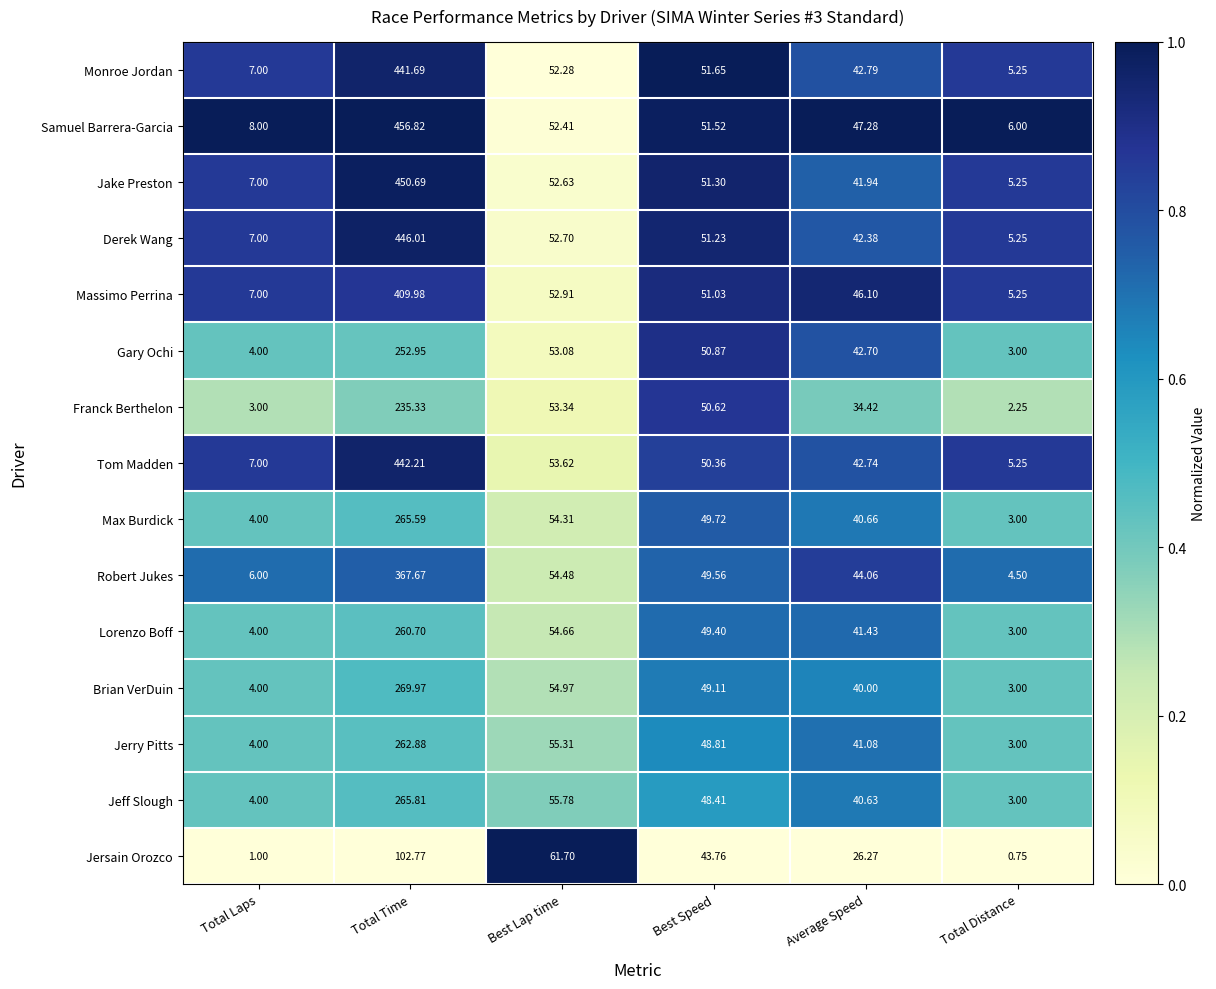

Rank the series by their maximum value, from lowest to highest.

Jersain Orozco, Franck Berthelon, Gary Ochi, Lorenzo Boff, Jerry Pitts, Max Burdick, Jeff Slough, Brian VerDuin, Robert Jukes, Massimo Perrina, Monroe Jordan, Tom Madden, Derek Wang, Jake Preston, Samuel Barrera-Garcia